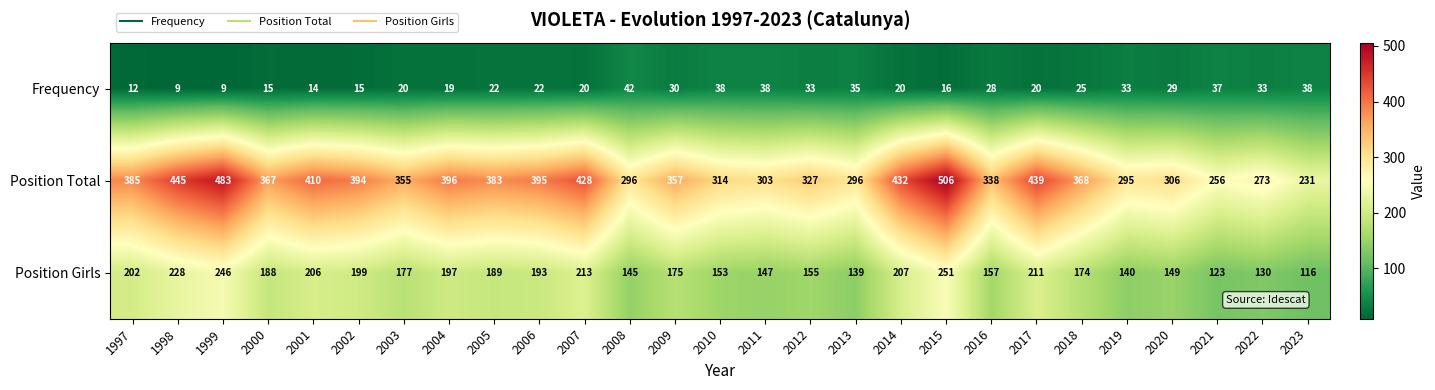

The Position Total series shows 83 at 2005. True or false?

False